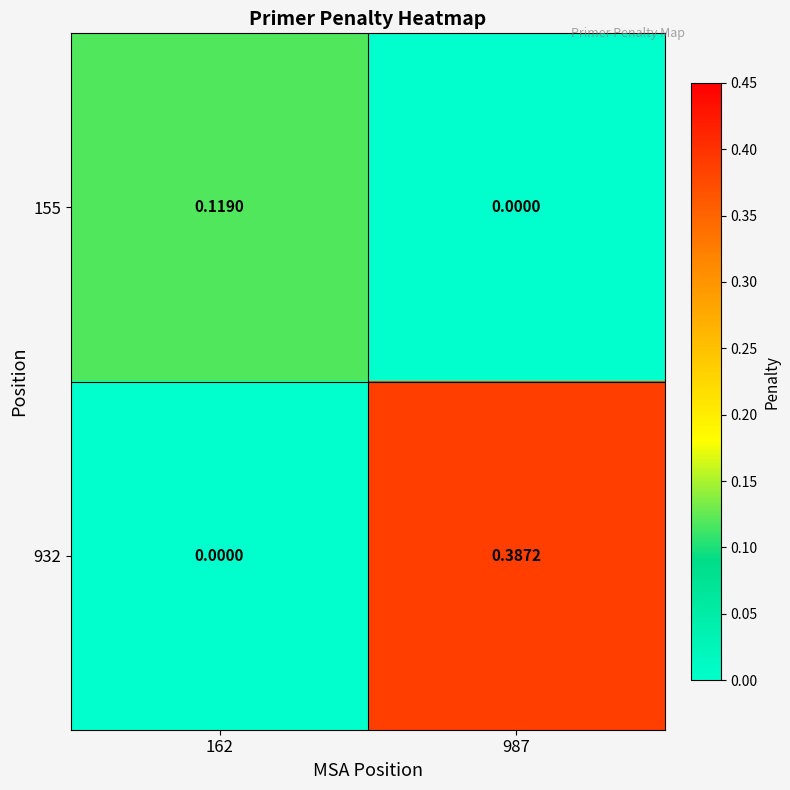

How many series are shown in this chart?

2